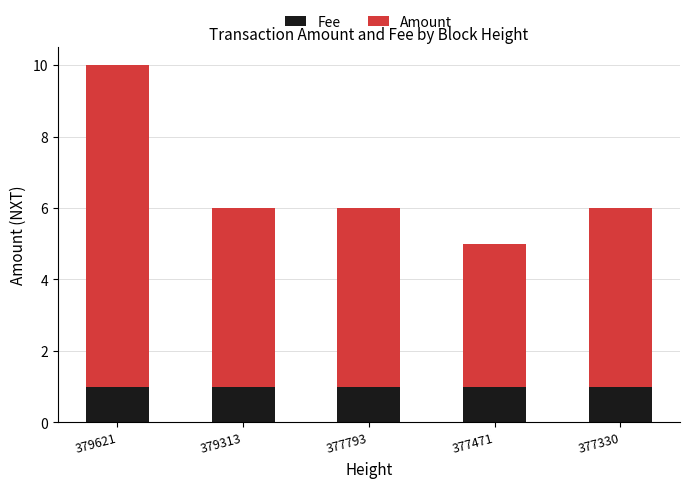

The Fee series shows 1 at 377471. True or false?

True